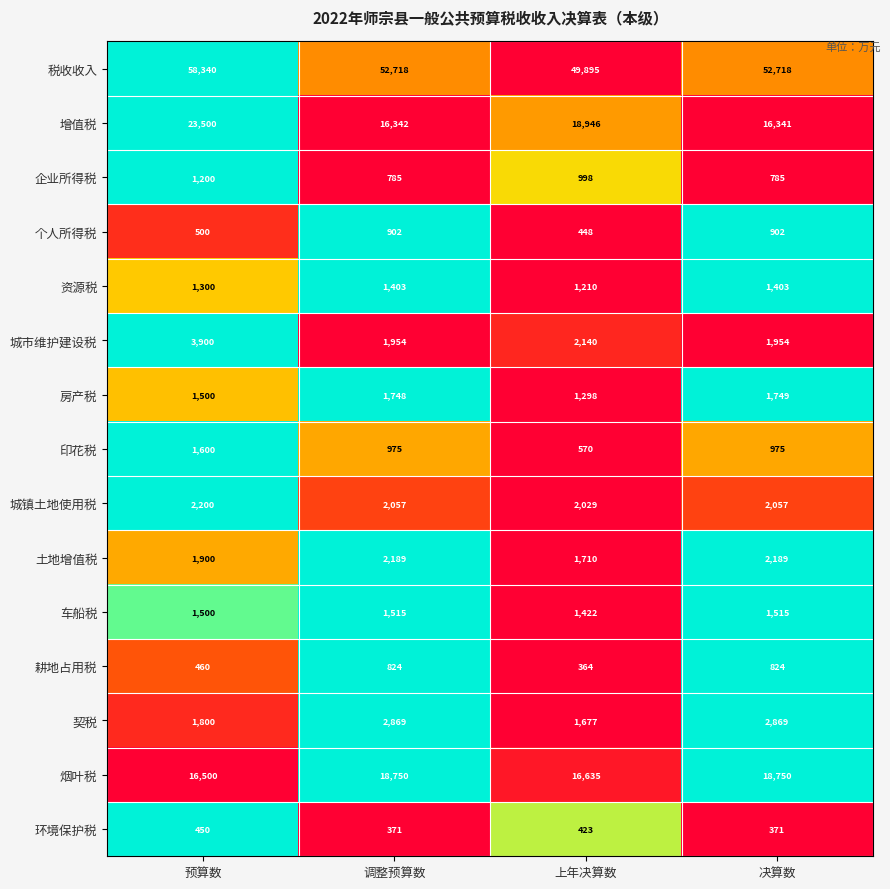

Count the number of categories in the chart.

4